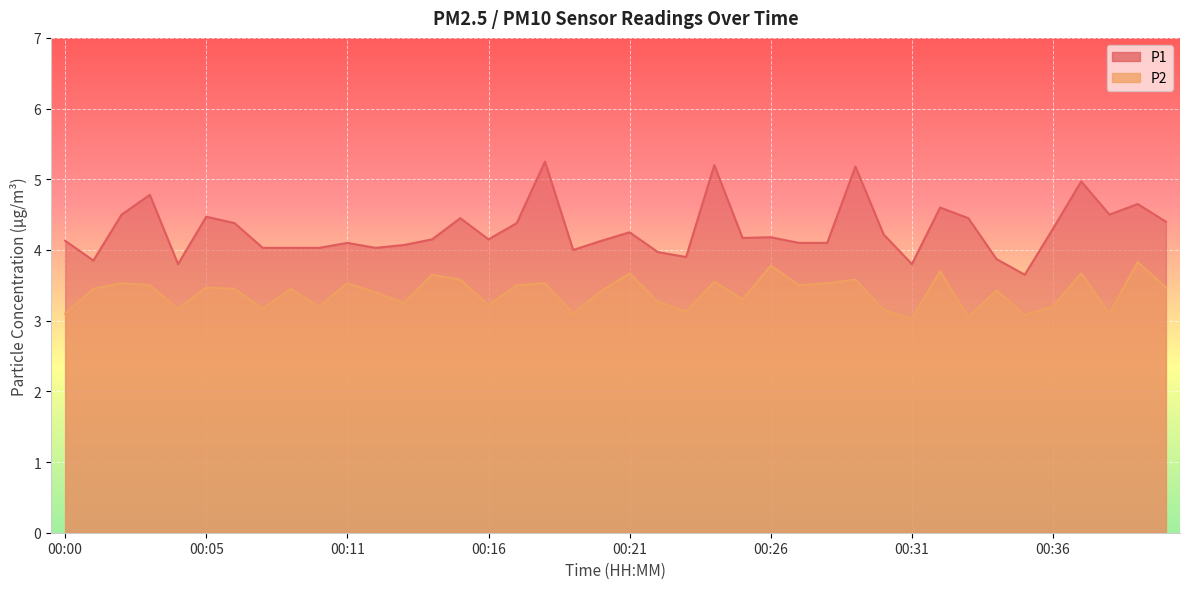

Rank the series by their maximum value, from highest to lowest.

P1, P2